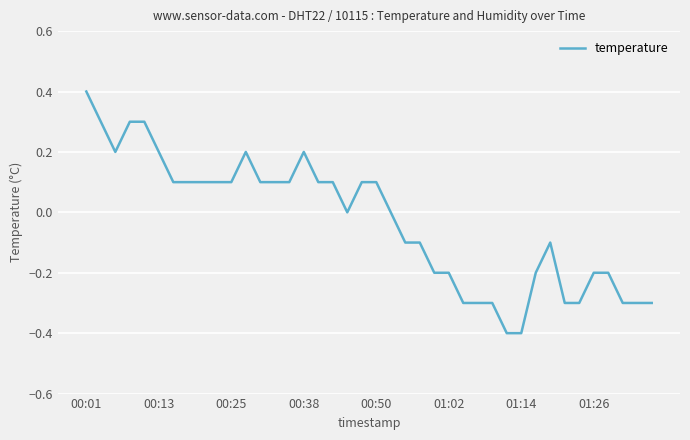

What is the minimum value shown in the chart?

-0.4